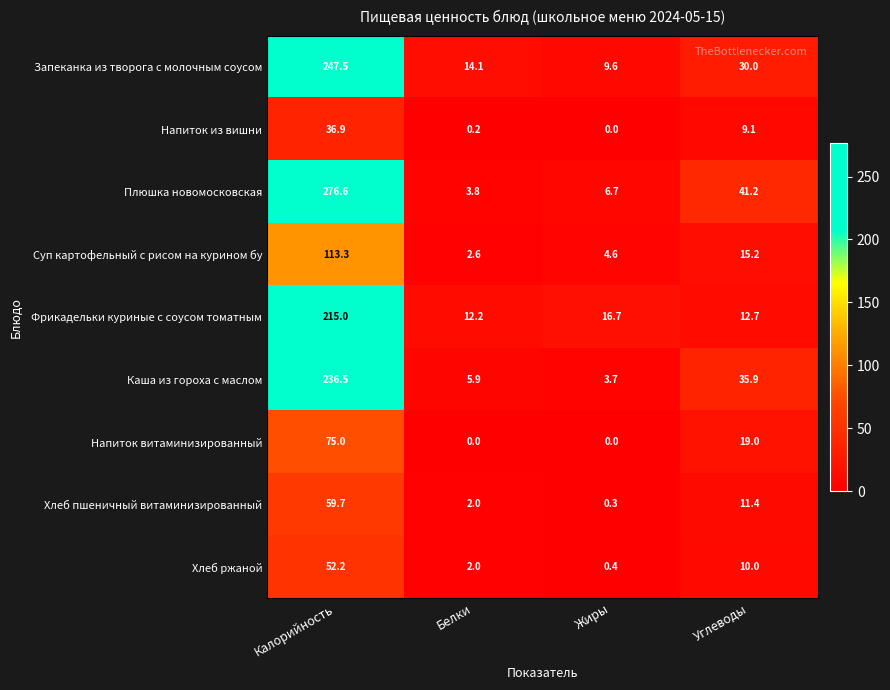

What is the spread (max minus min) of values at Калорийность?

239.7